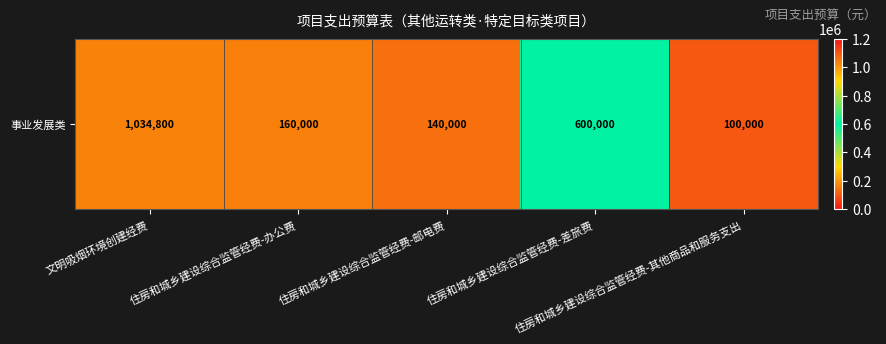

At which category does the chart reach its minimum across all series?

住房和城乡建设综合监管经费-其他商品和服务支出